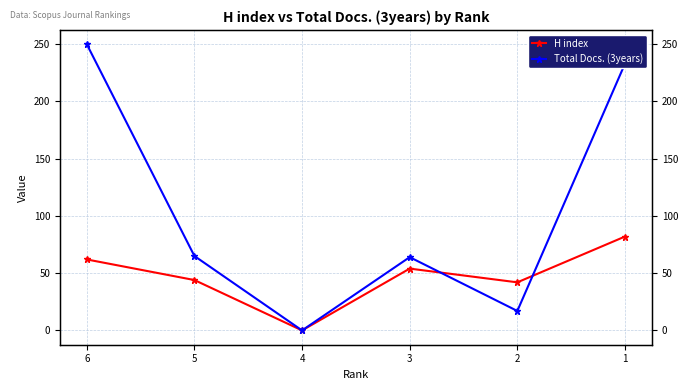

Is the value of H index at 1 greater than the value of Total Docs. (3years) at 5?

Yes